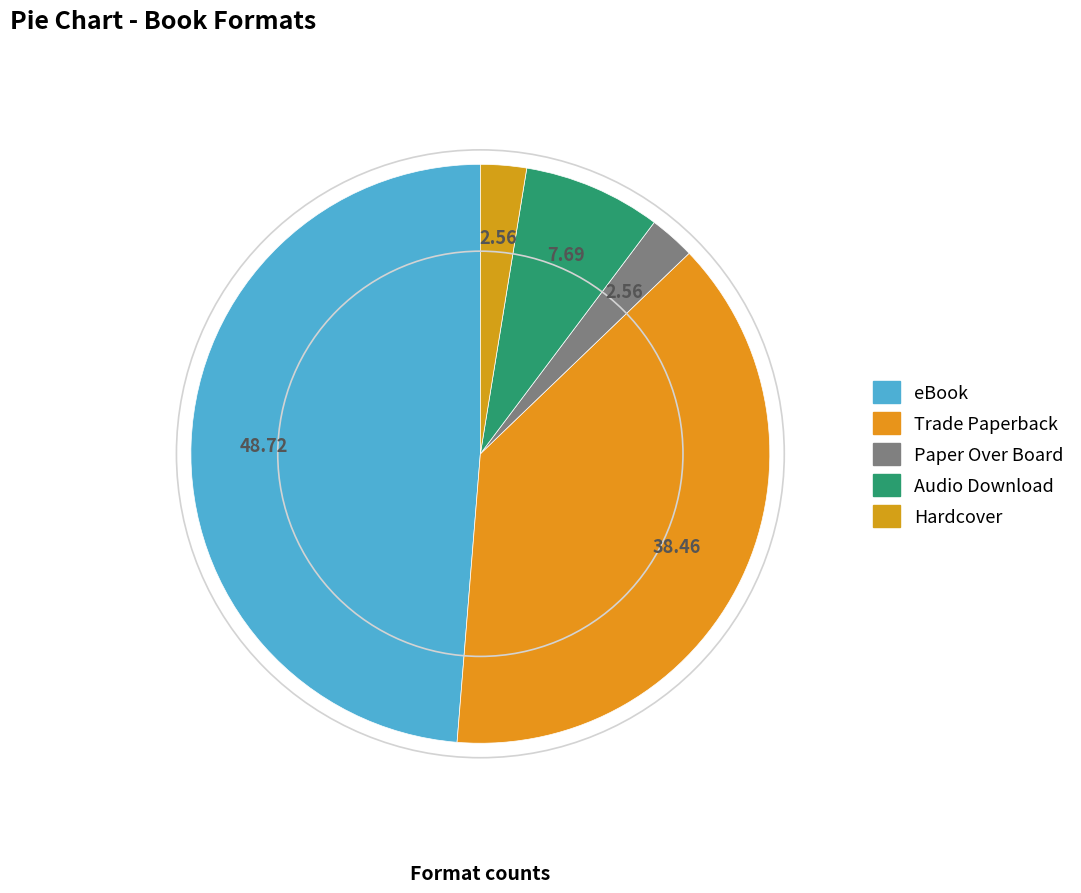

How many slices are in this pie chart?

5